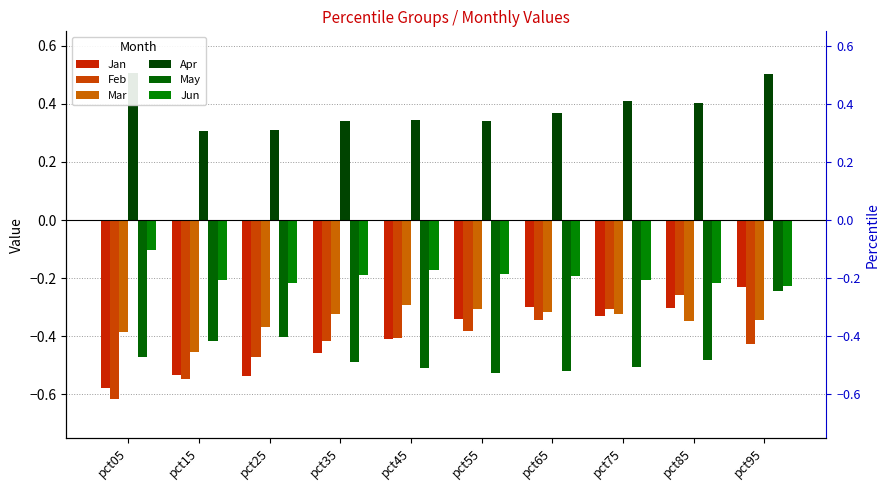

What is the sum of all May values?

-4.6